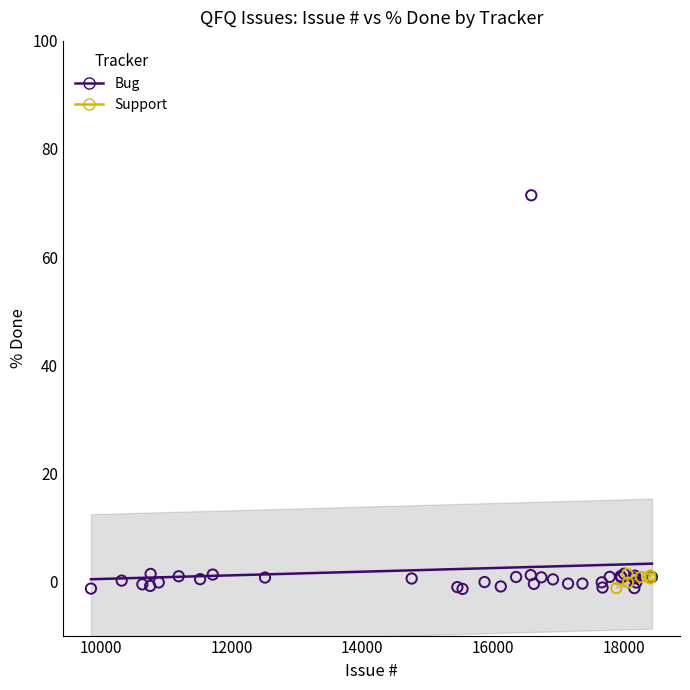

Which series has the widest spread of Y values?

Bug